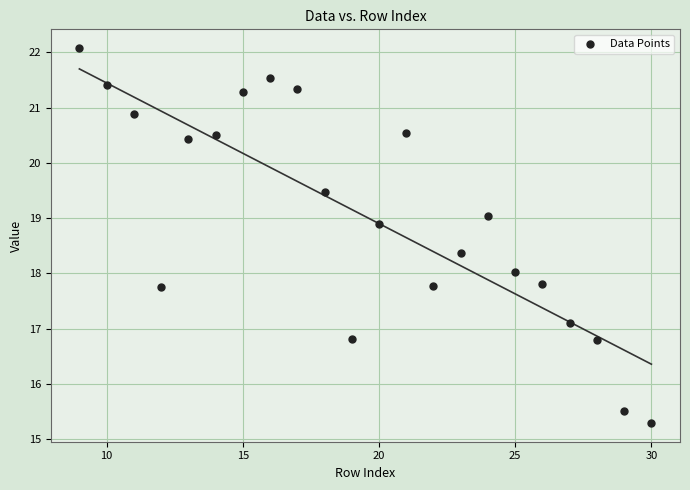

What is the range of Y values (max minus min)?

6.8